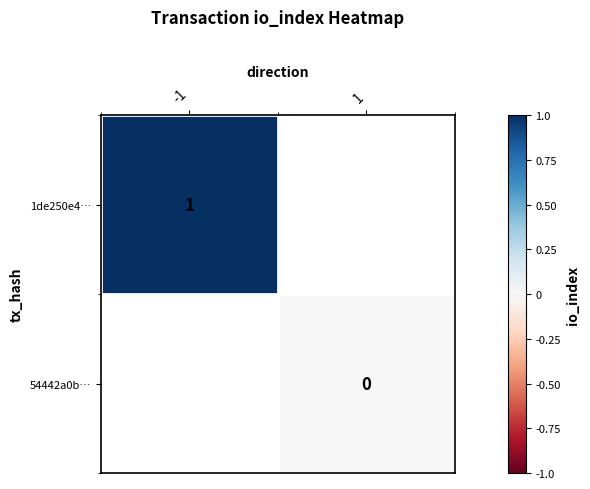

Which has a higher value, 1 or -1?

-1